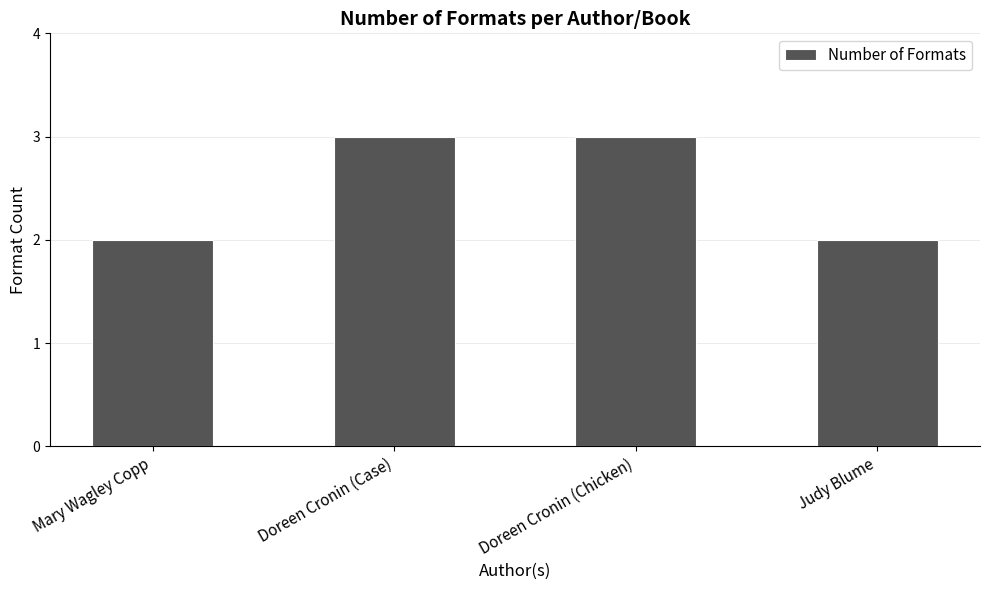

Count the values in the range 2 to 3.

4